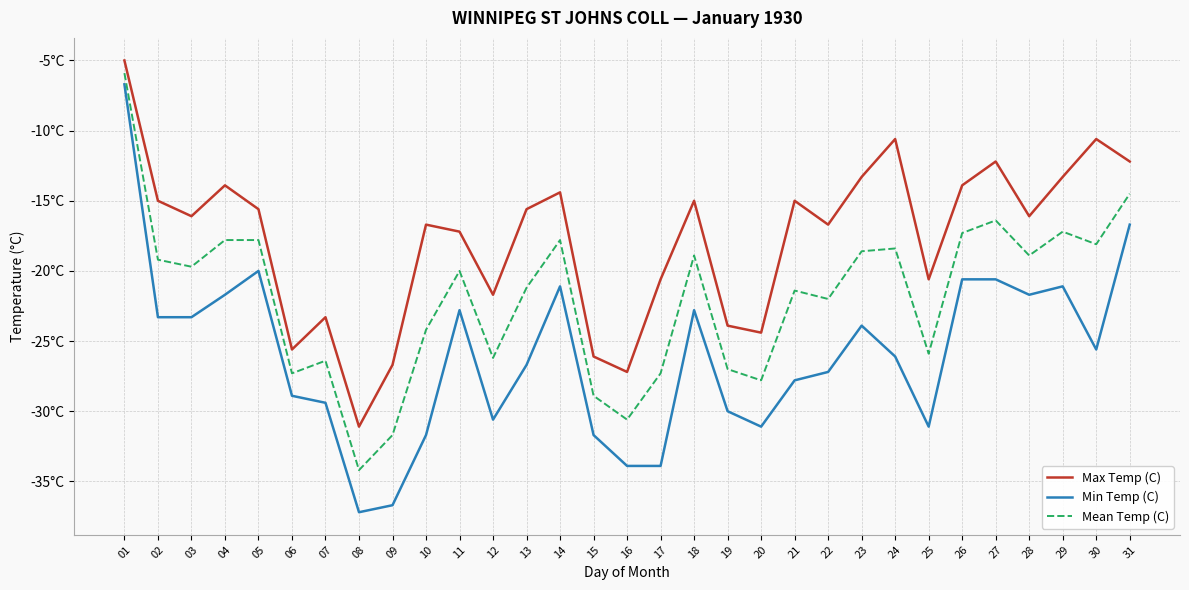

What are all the series names shown in the legend?

Max Temp (C), Min Temp (C), Mean Temp (C)